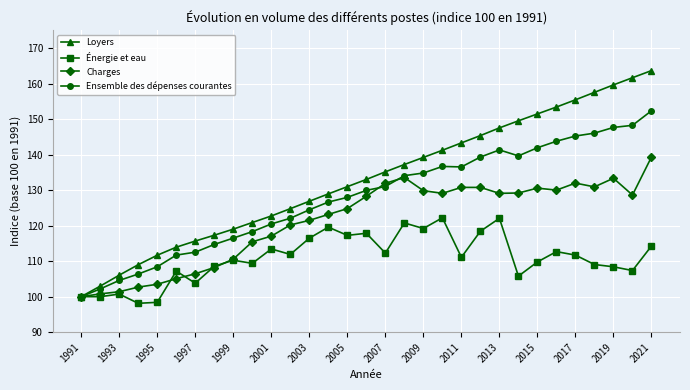

Count the number of data series in this chart.

4